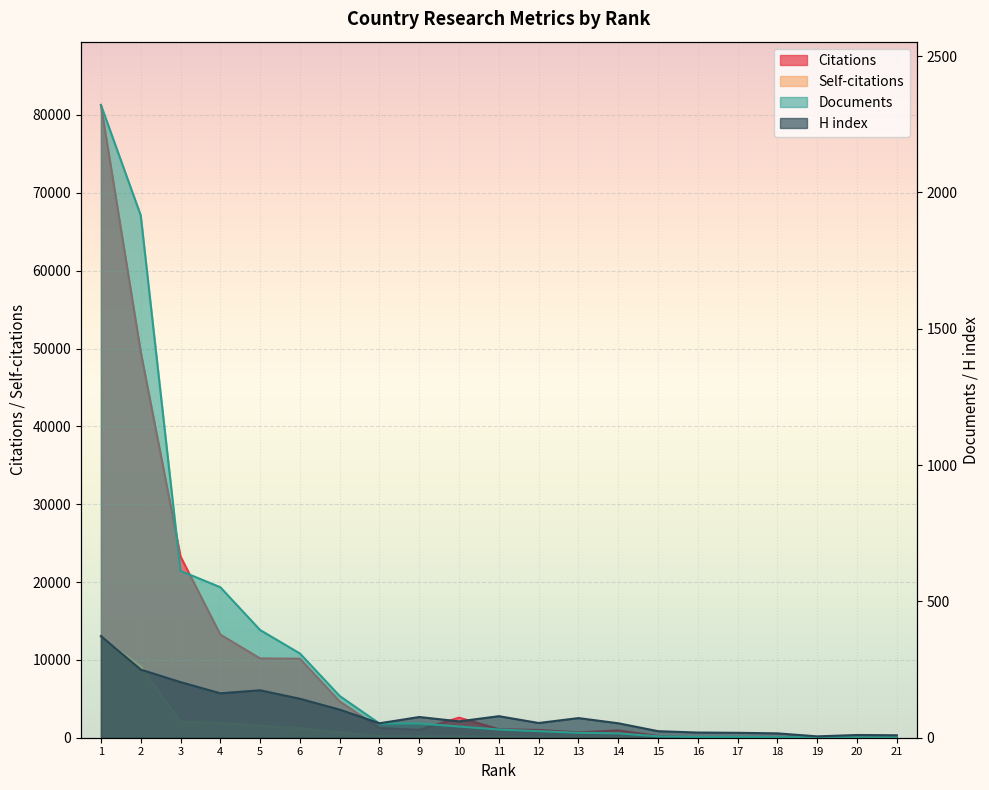

True or false: Citations has a value of 623 at 12.

False